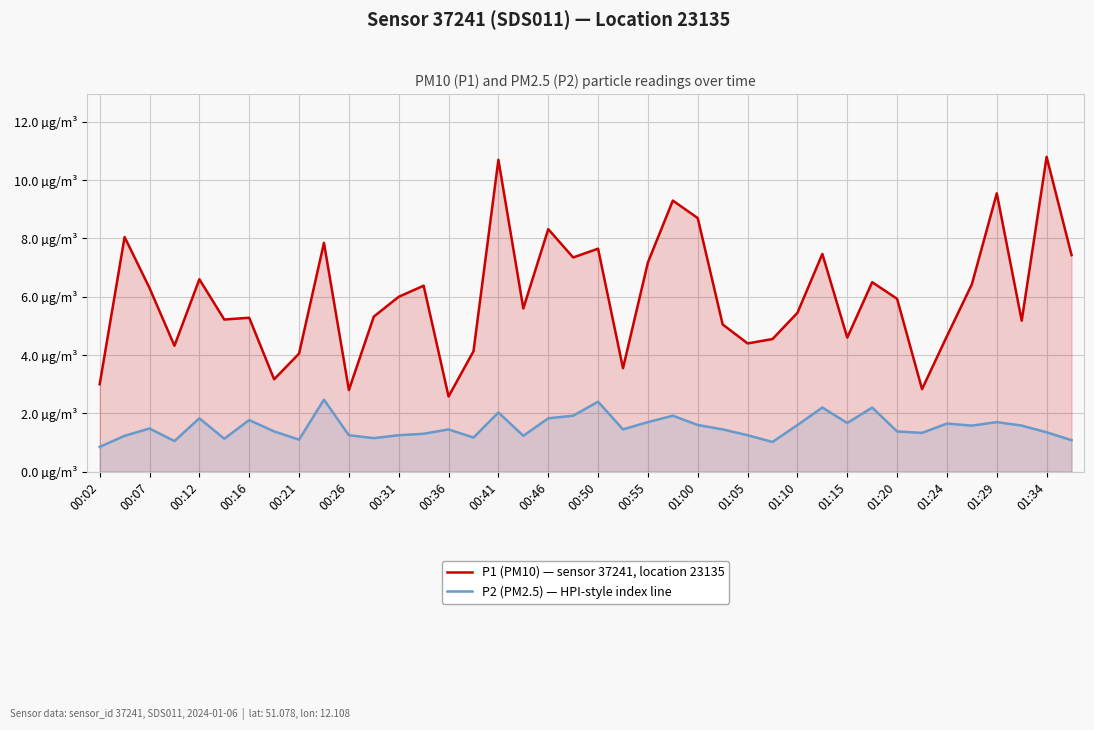

What are all the series names shown in the legend?

P1 (PM10) — sensor 37241, location 23135, P2 (PM2.5) — HPI-style index line